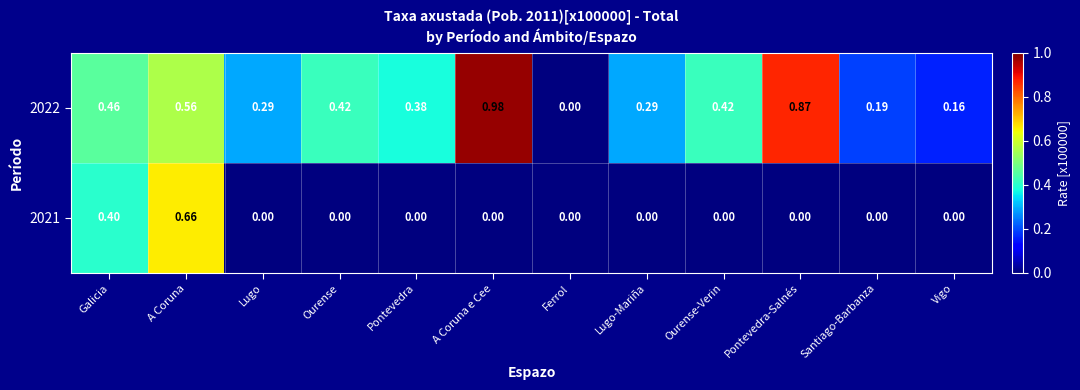

At which label is 2022 closest to 0?

Ferrol